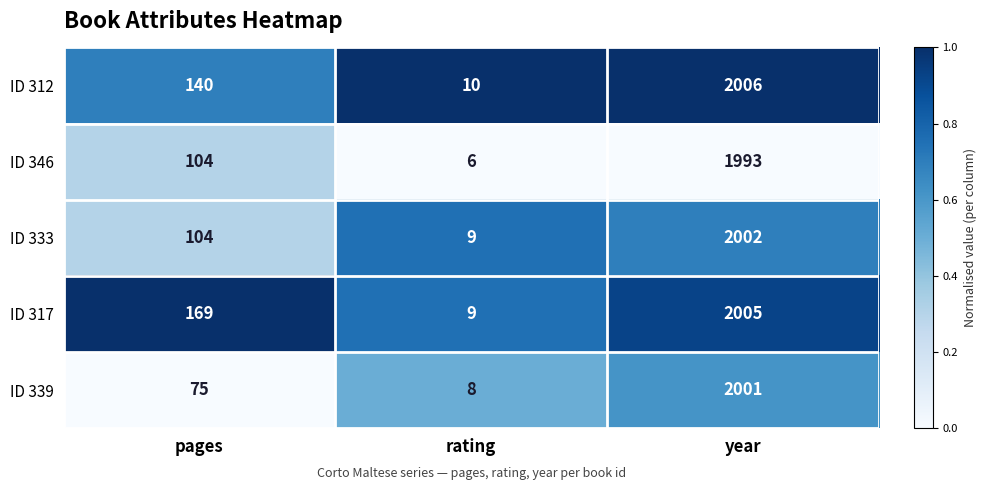

Is the value of ID 333 at rating greater than the value of ID 317 at pages?

No